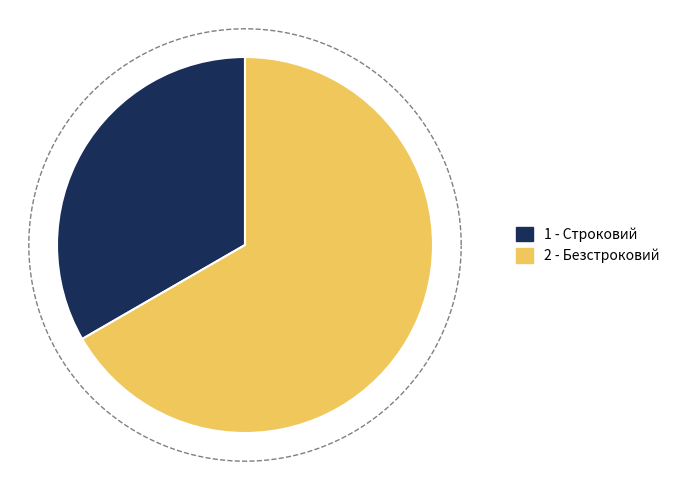

Is there a majority slice in this chart?

Yes